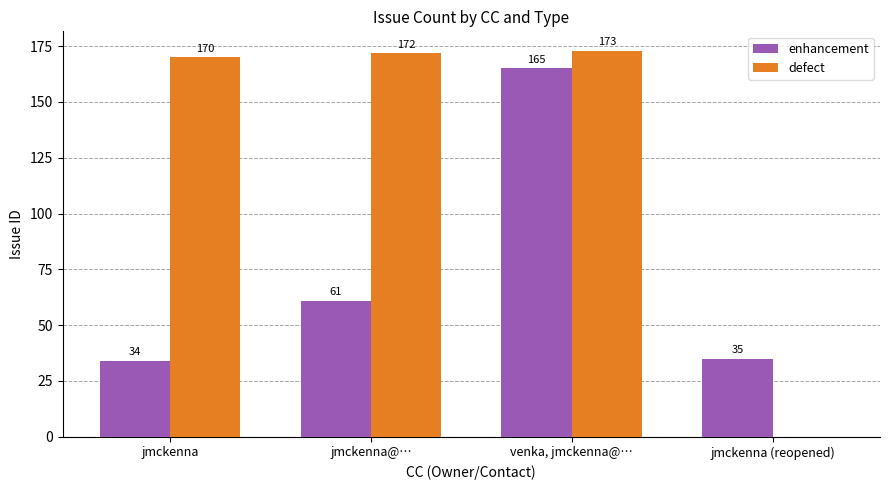

What is the sum of all defect values?

515